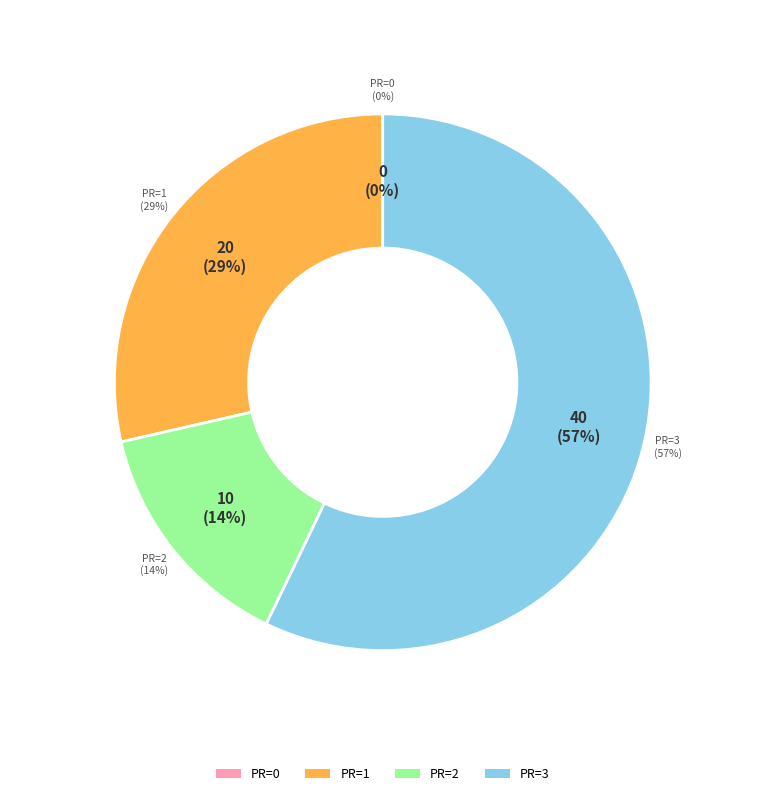

Count the number of slices in the pie.

4